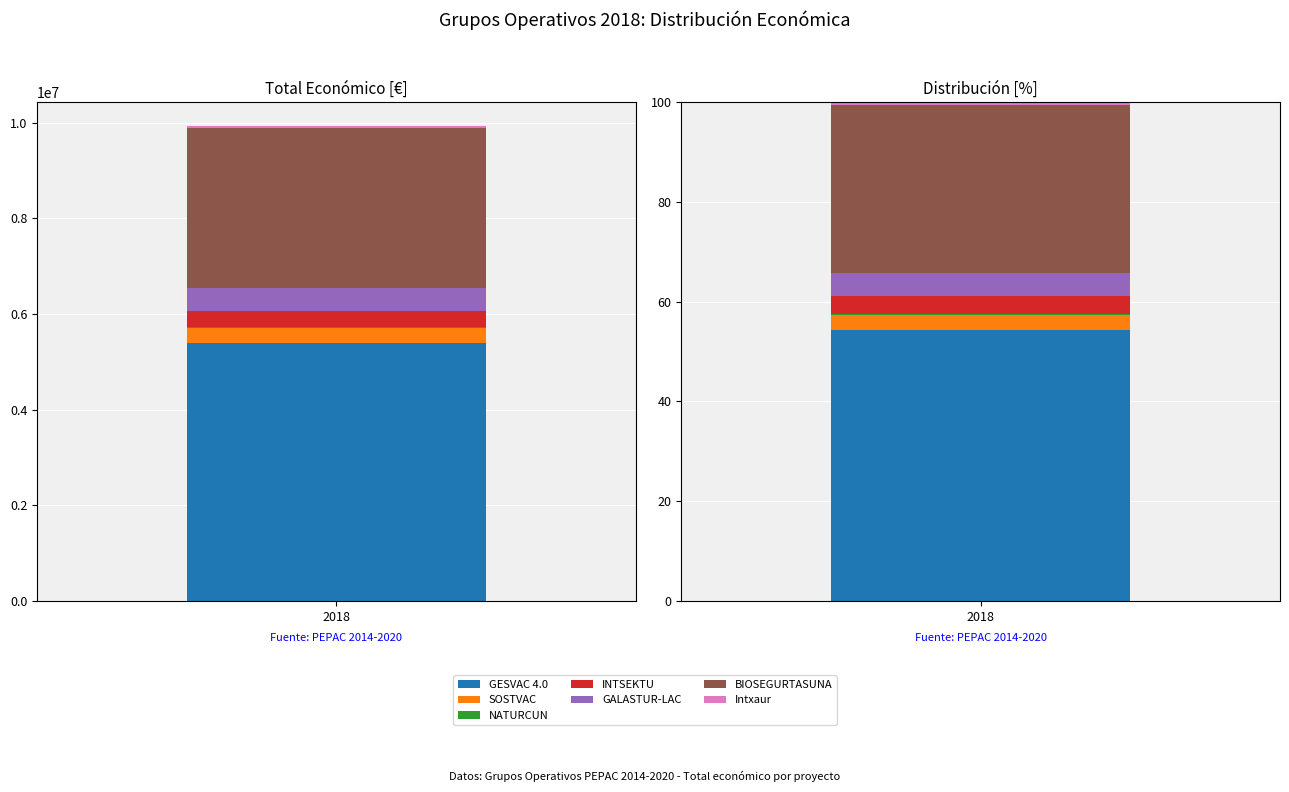

Where does the data first go above 344243?

GESVAC 4.0